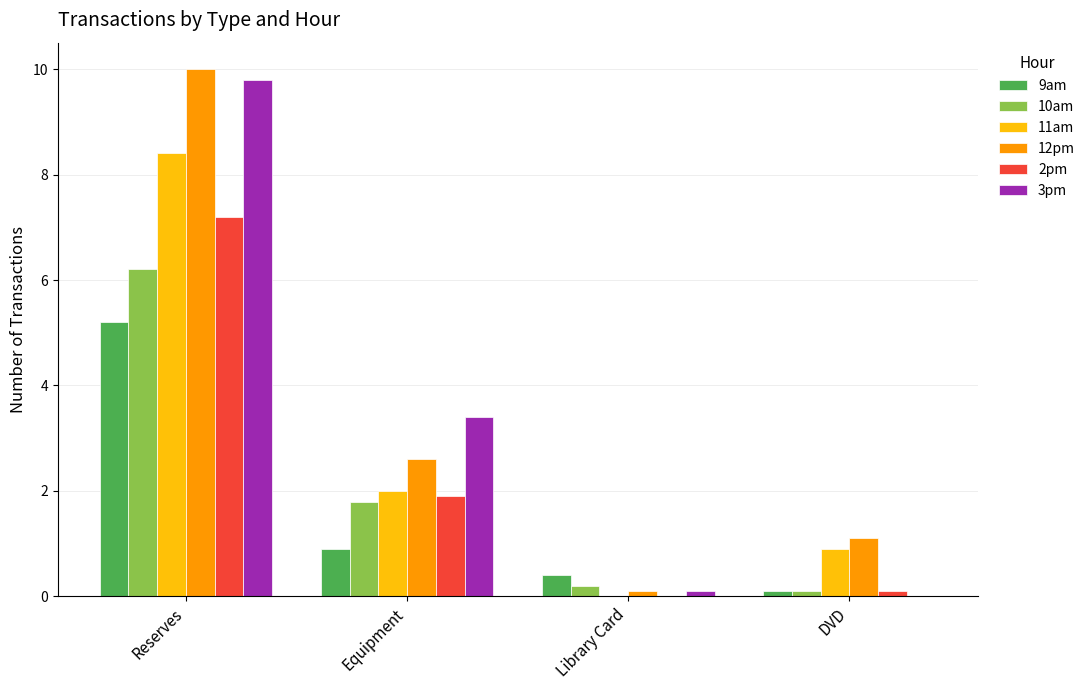

Which series has the largest total across all categories?

12pm